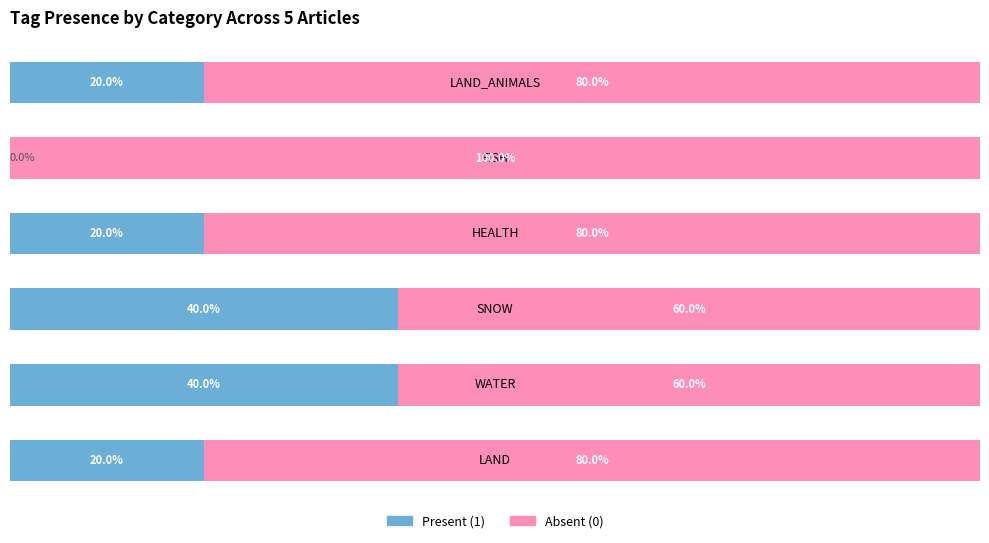

Reading right to left, list all the values displayed in this chart.

Present (1): 5=20	4=0	3=20	2=40	1=40	0=20
Absent (0): 5=80	4=100	3=80	2=60	1=60	0=80